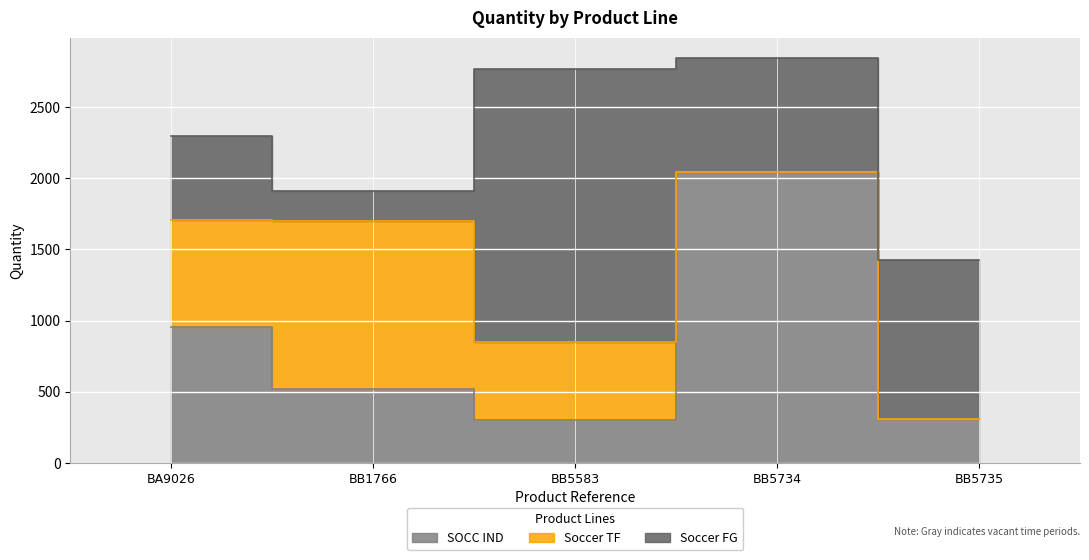

Reading left to right, list all the values displayed in this chart.

SOCC IND: BA9026=953	BB1766=516	BB5583=302	BB5734=2047	BB5735=308
Soccer TF: BA9026=755	BB1766=1184	BB5583=545	BB5734=0	BB5735=0
Soccer FG: BA9026=591	BB1766=209	BB5583=1922	BB5734=801	BB5735=1118